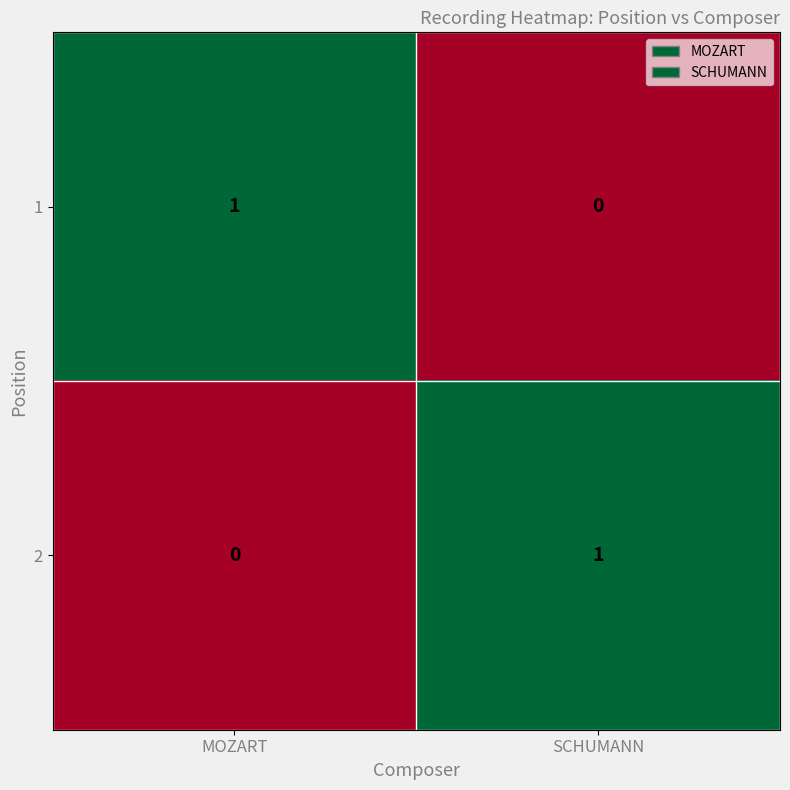

Count the number of data series in this chart.

2